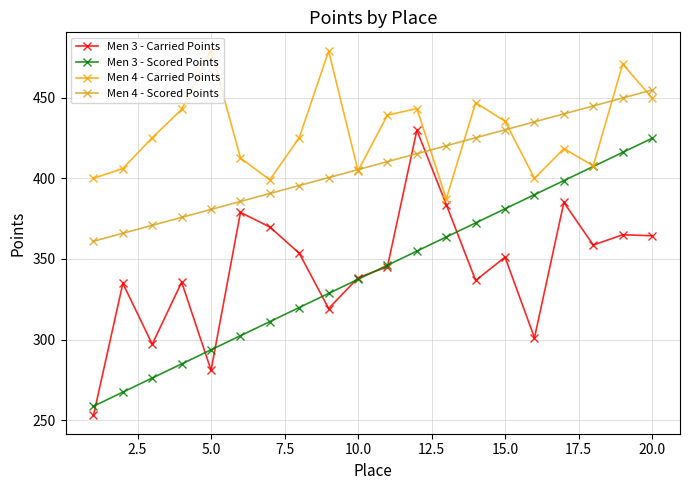

What is the value of the Men 3 - Scored Points point at the 7th from the left?

311.1